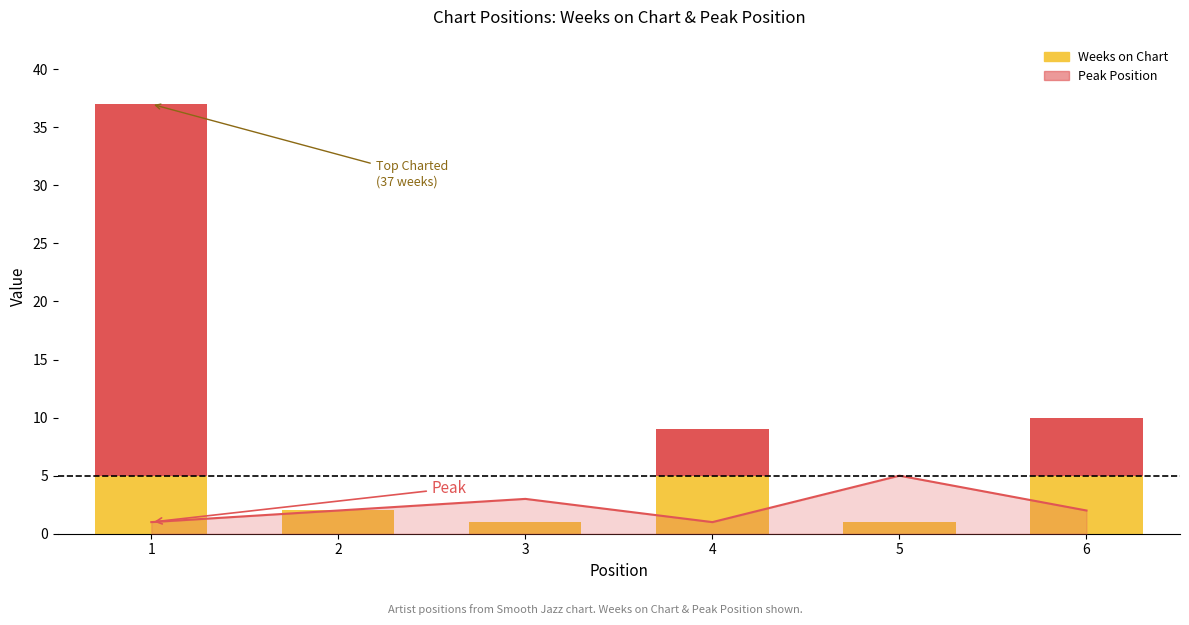

At which label does Weeks on Chart reach its peak?

1